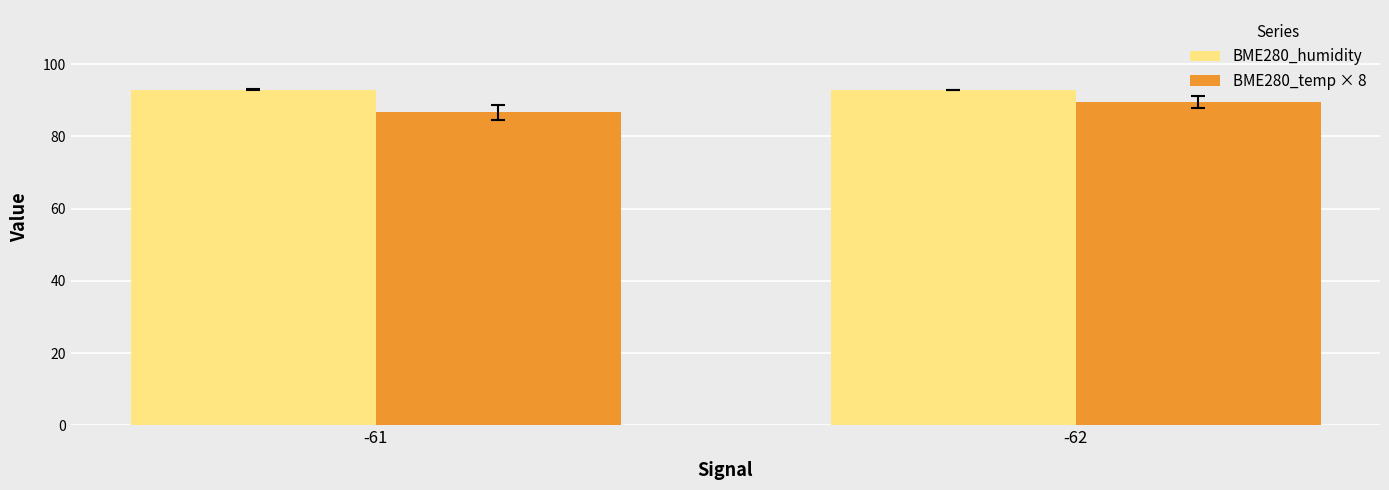

How many bars are there in total?

4